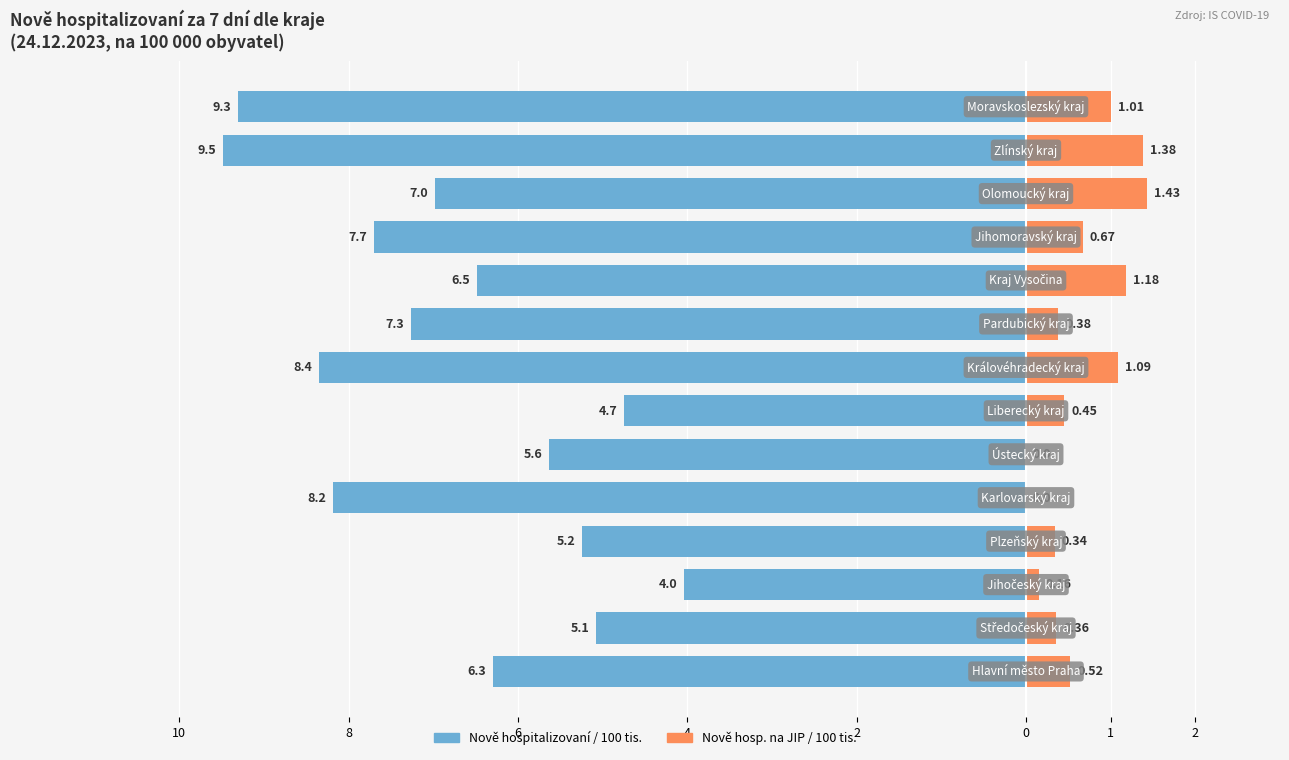

Are the bars grouped side by side (vs. stacked)?

Yes